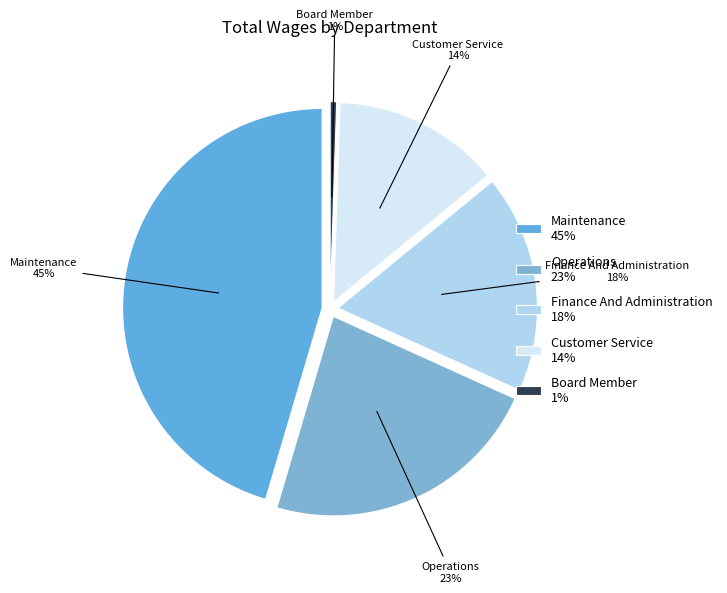

What portion of the pie excludes Customer Service?

86.5%